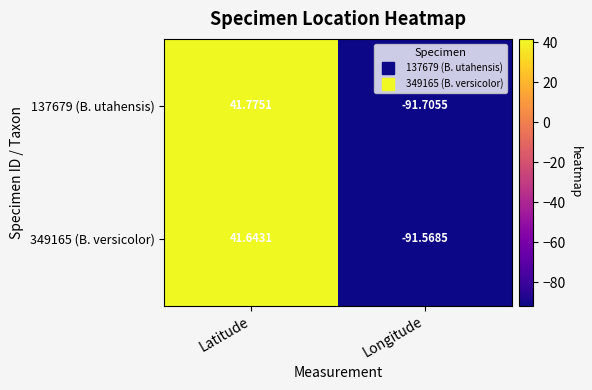

Which category has the lowest value in the 349165 (B. versicolor) series?

Longitude